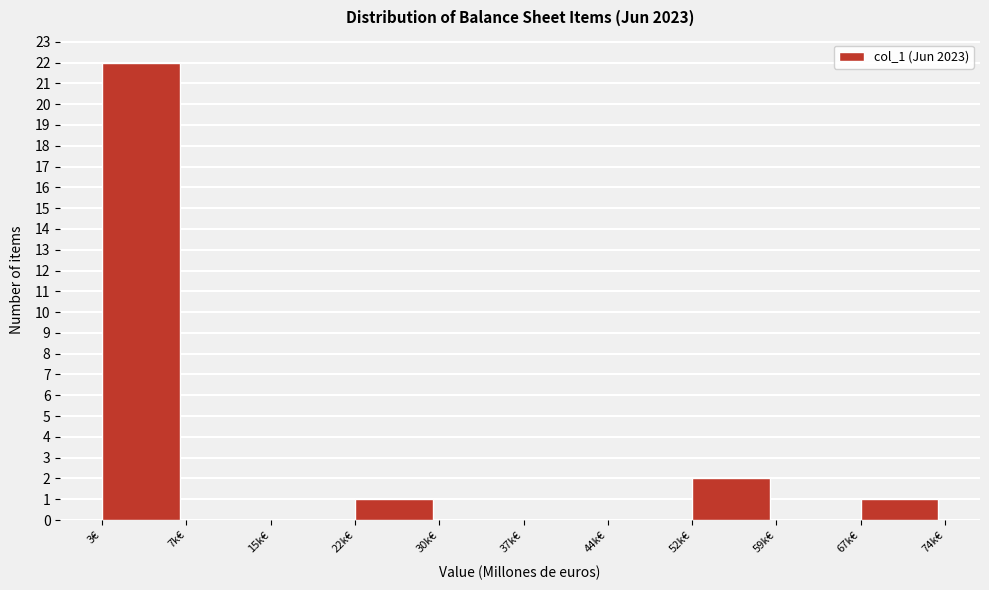

Reading right to left, what are all the values shown in this chart?

67k€=1	59k€=0	52k€=2	44k€=0	37k€=0	30k€=0	22k€=1	15k€=0	7k€=0	3€=22